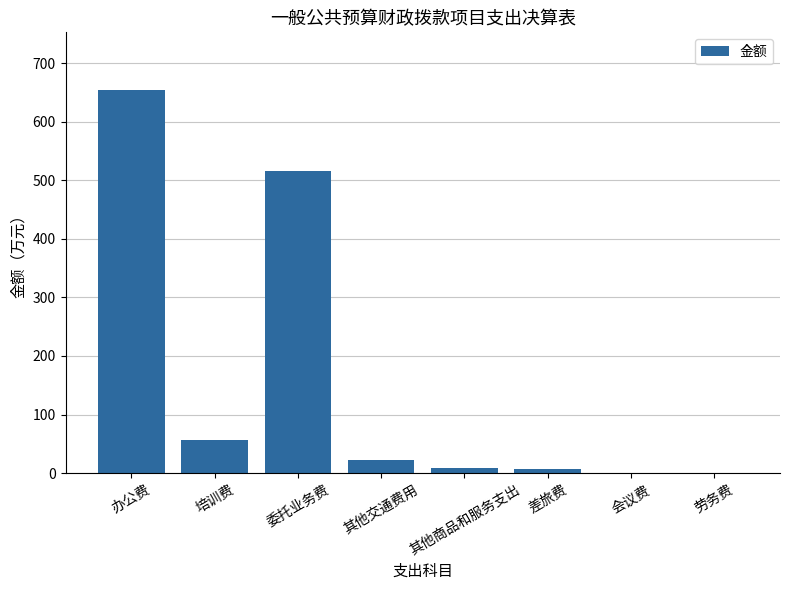

Which category has the highest value across all series?

办公费